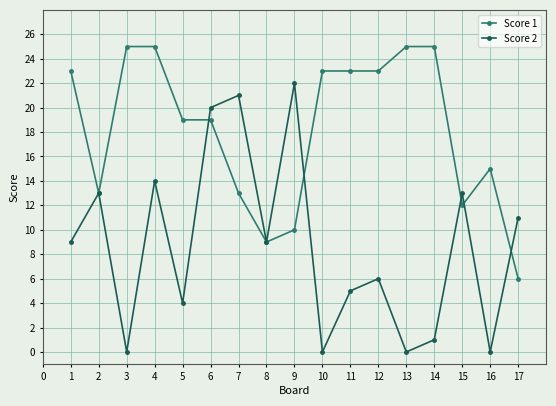

What is the average value of the Score 2 series?

9